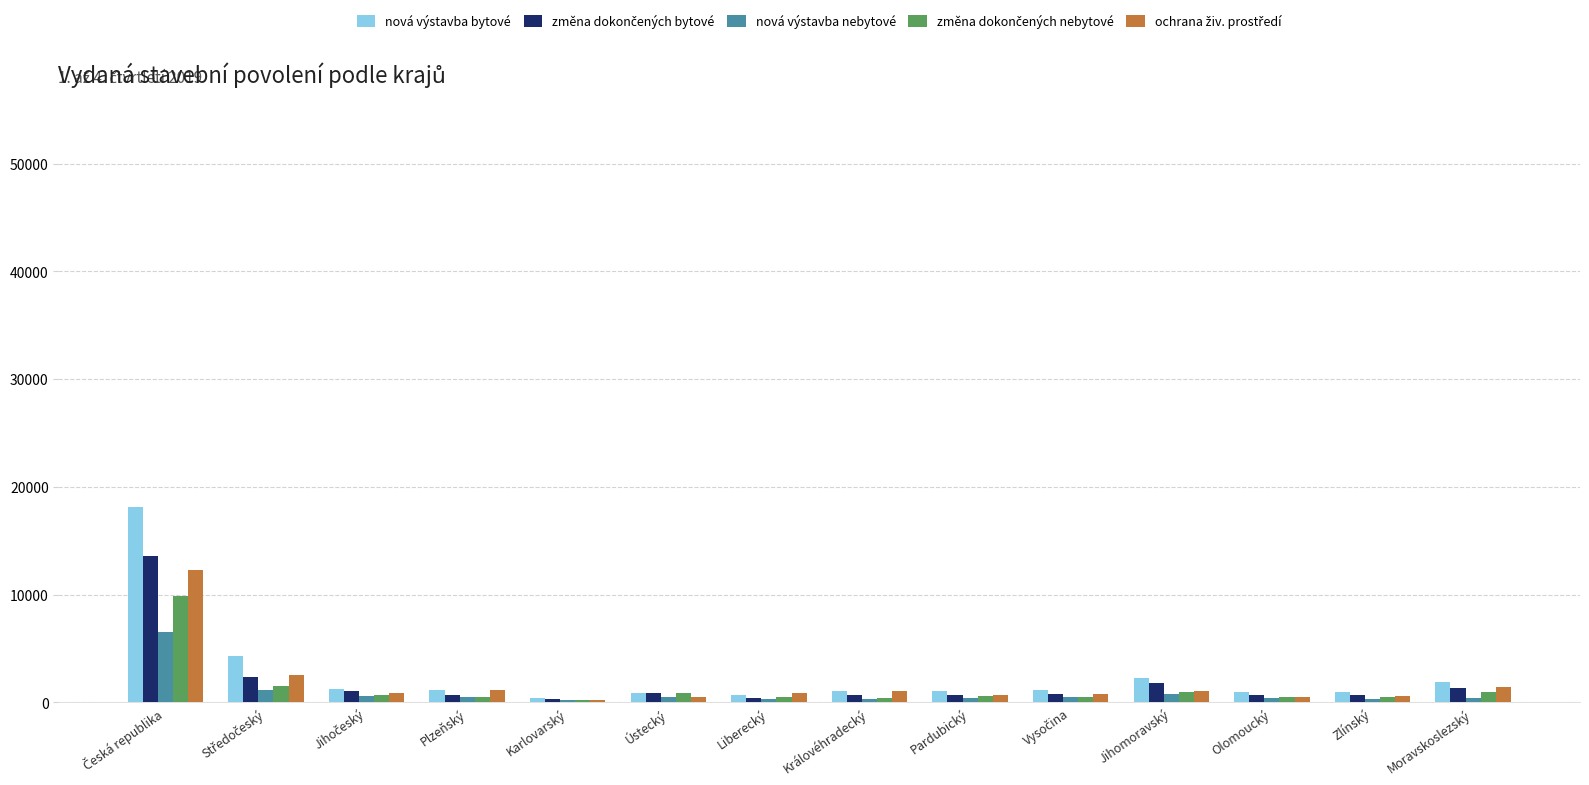

What is the greatest value displayed?

18077